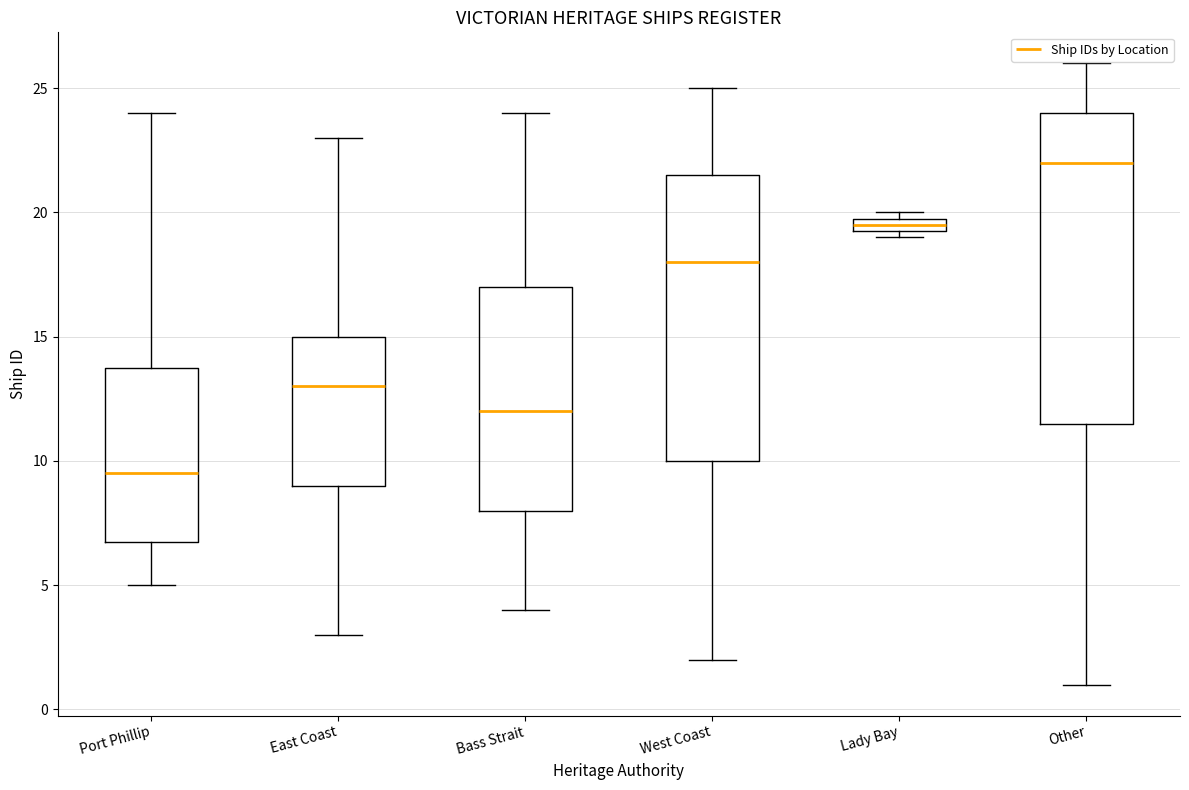

Where does the upper whisker of the box for West Coast end on the y-axis? The values are not printed on the chart, so give them approximately, as read against the axis.

25.0